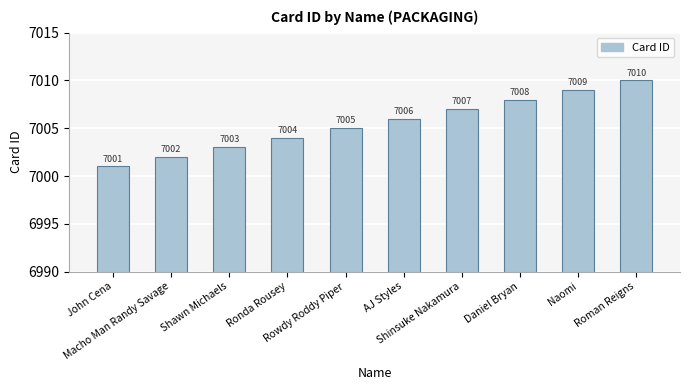

What is the sum of the values at AJ Styles and Ronda Rousey?

14010